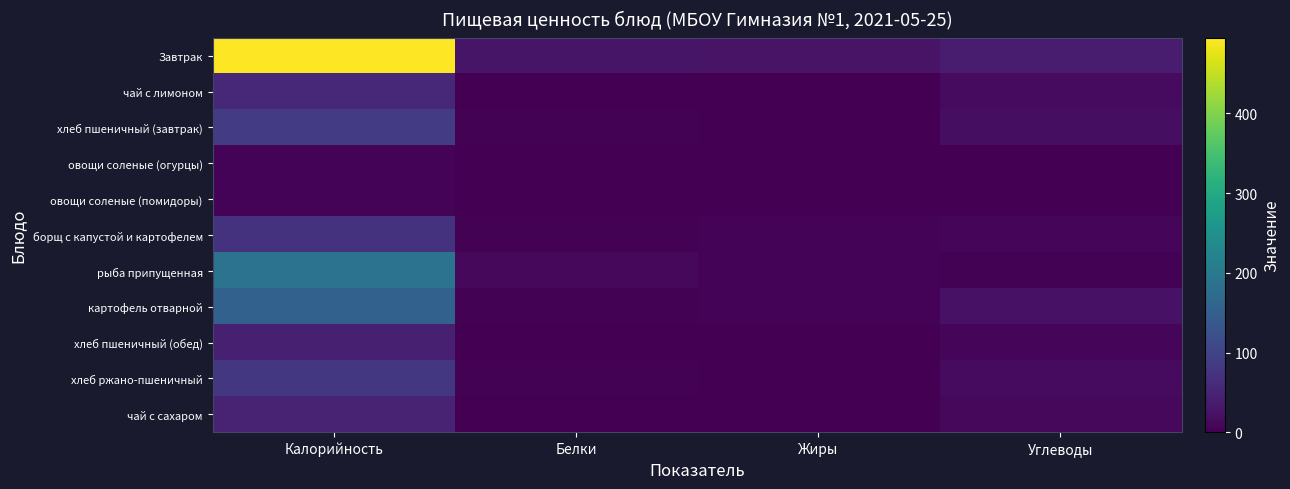

At which category does the chart reach its minimum across all series?

Жиры